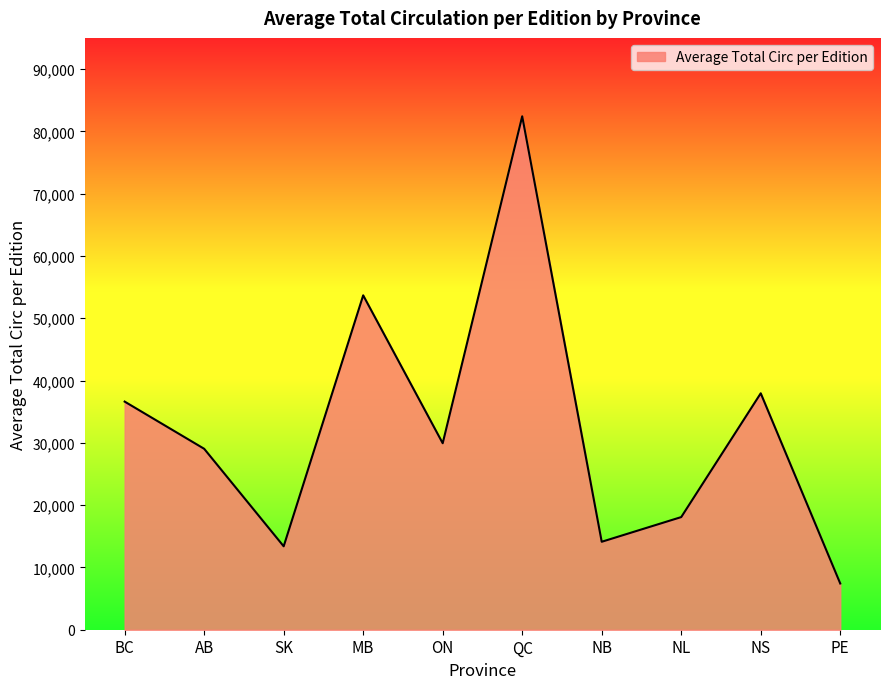

At which category does the chart reach its minimum across all series?

PE